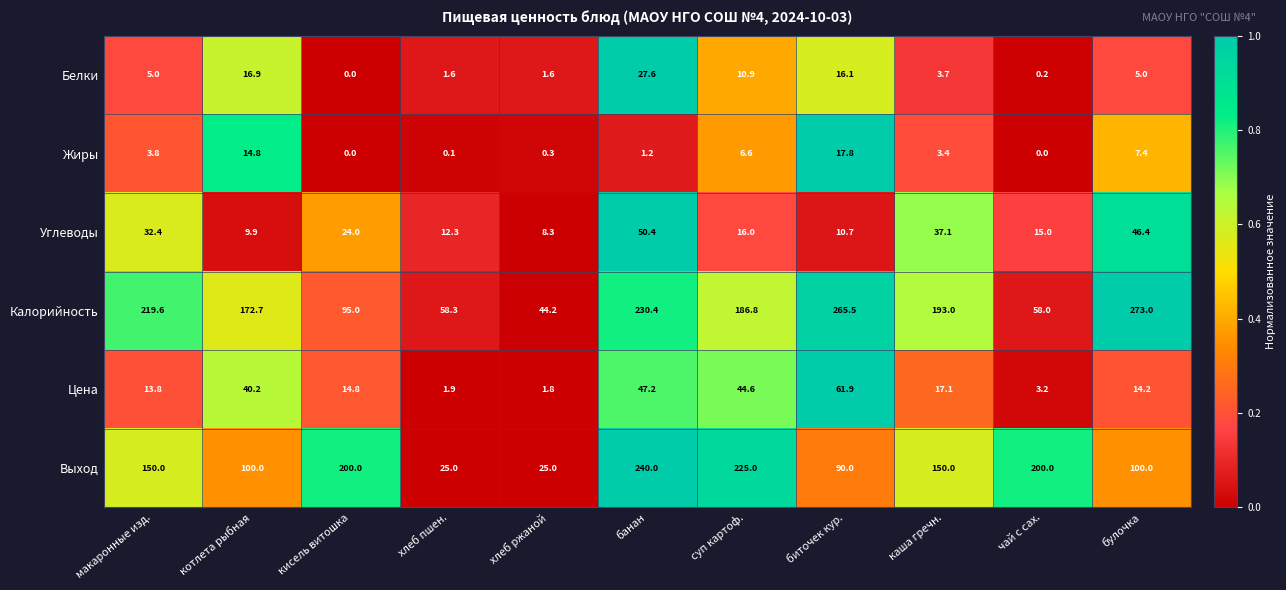

Rank the series at хлеб ржаной from highest to lowest value.

Калорийность, Выход, Углеводы, Цена, Белки, Жиры